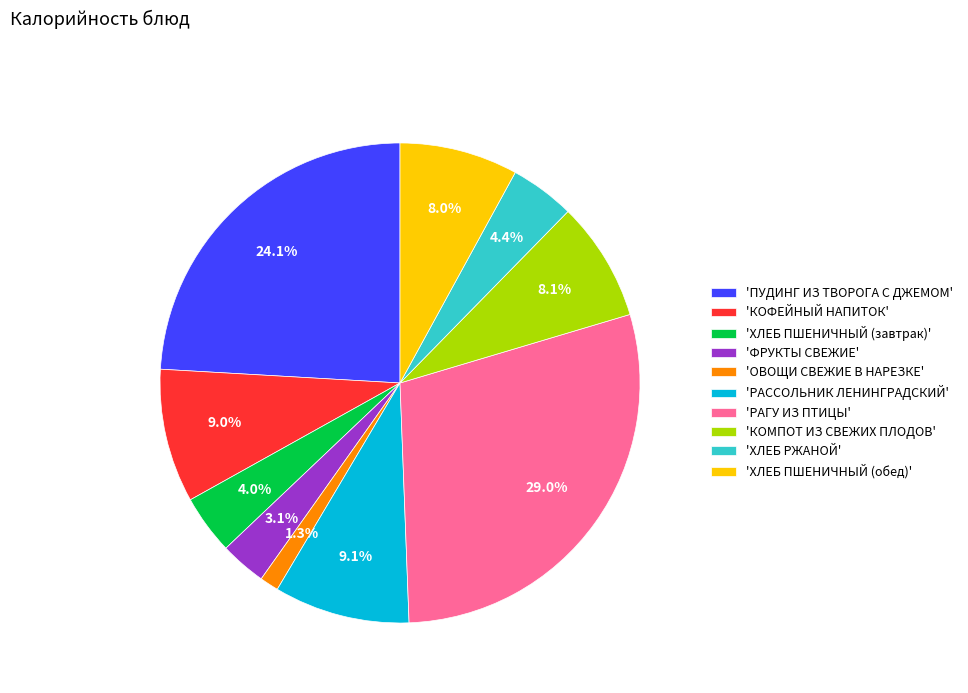

Does 'ПУДИНГ ИЗ ТВОРОГА С ДЖЕМОМ' represent more than half of the total?

No